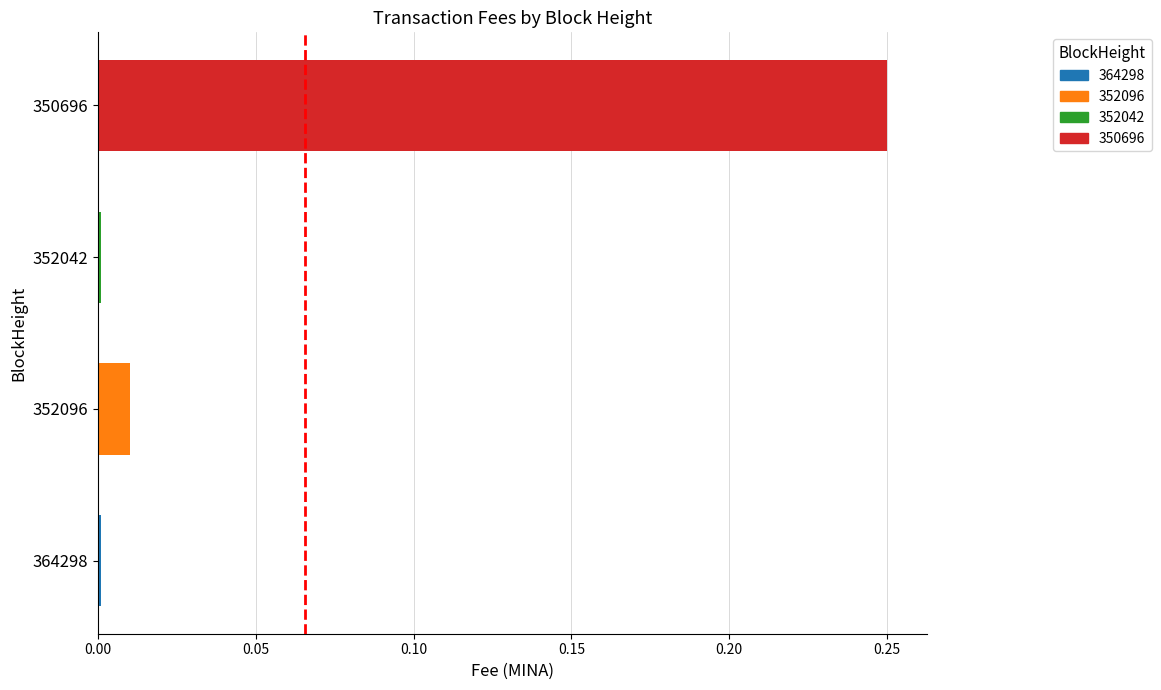

The value at 364298 is 0.0. True or false?

True